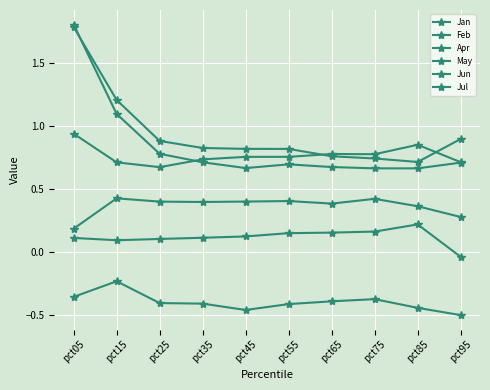

How many interior local valleys does the Jan series have?

2